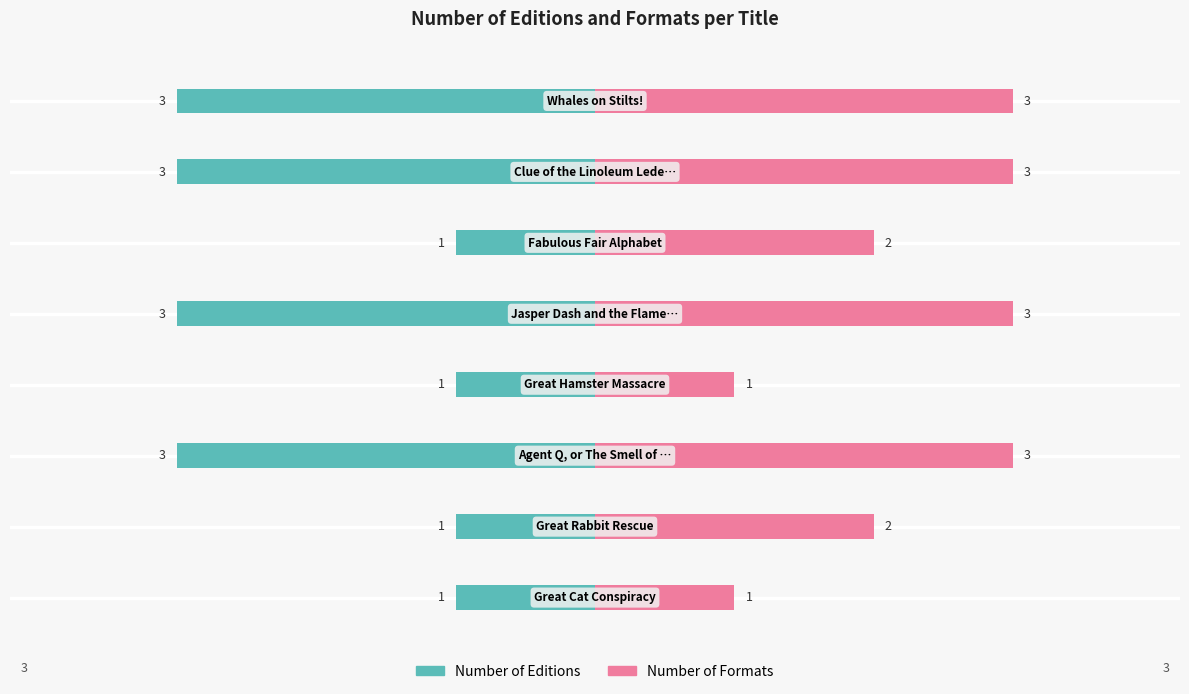

What is the difference between the second highest and minimum values in the Number of Editions series?

2